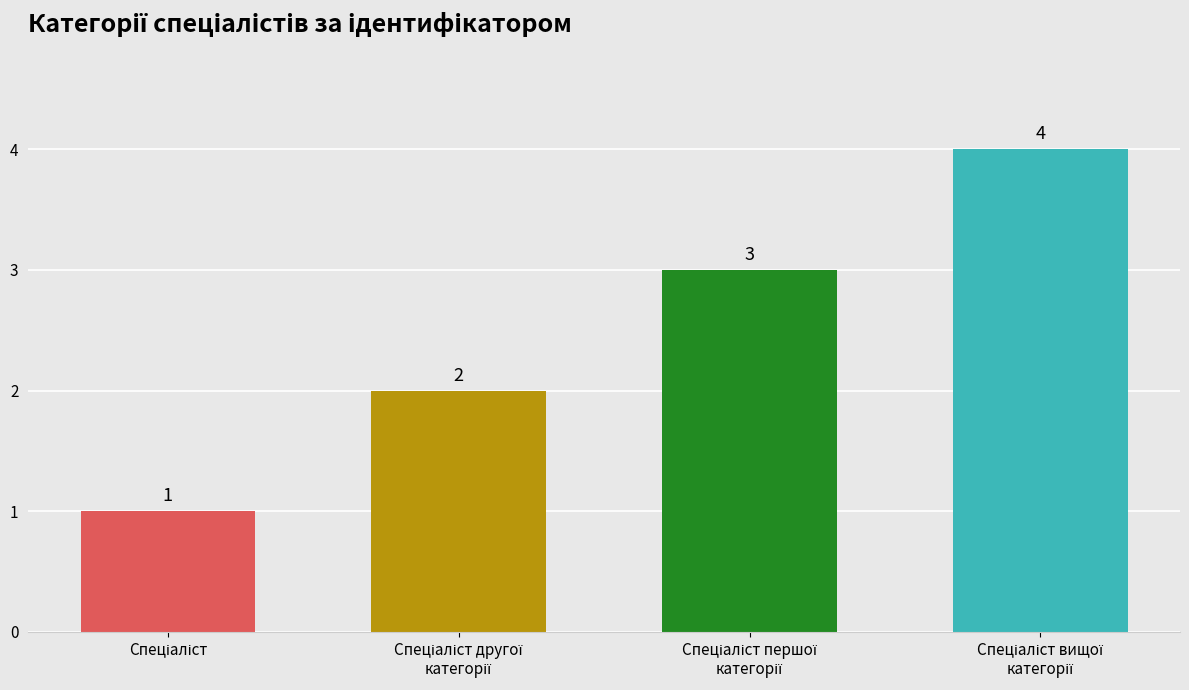

Count the values in the range 2 to 4.

3